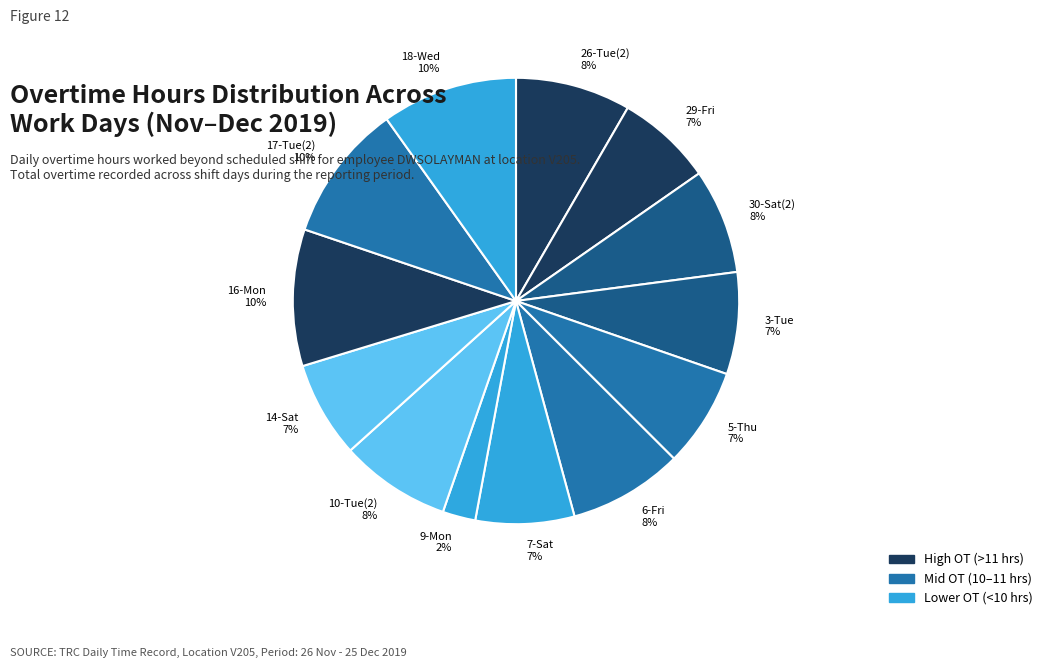

How many slices are in this pie chart?

13